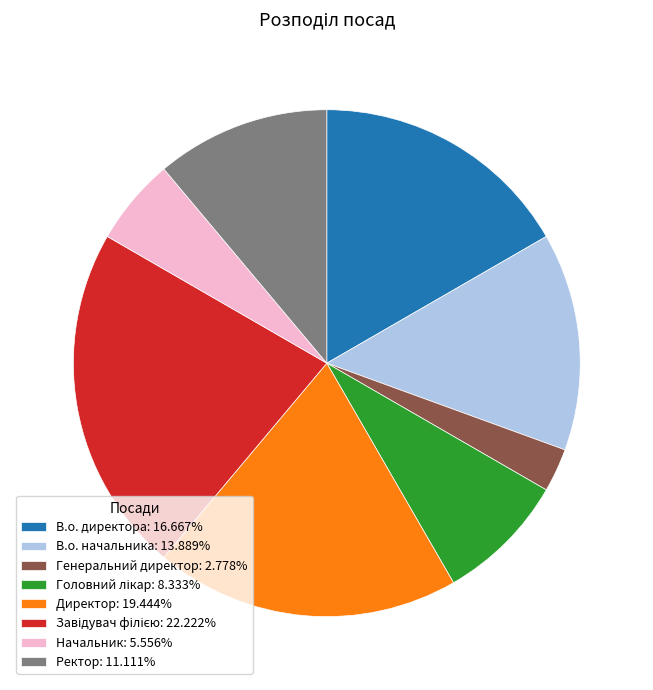

Do Директор: 19.444% and Ректор: 11.111% together represent more than half of the pie?

No